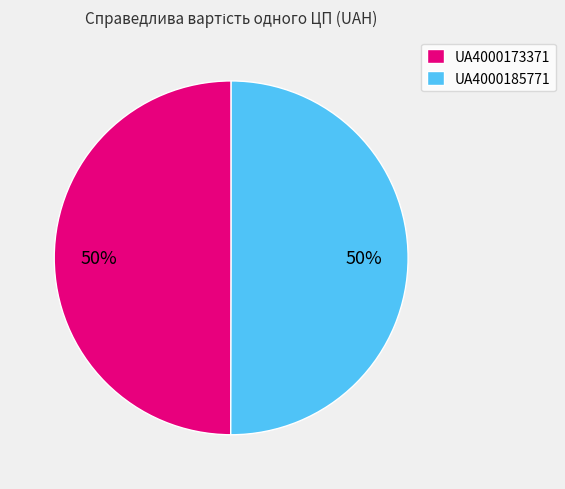

Is the sum of UA4000185771 and UA4000173371 greater than half?

Yes